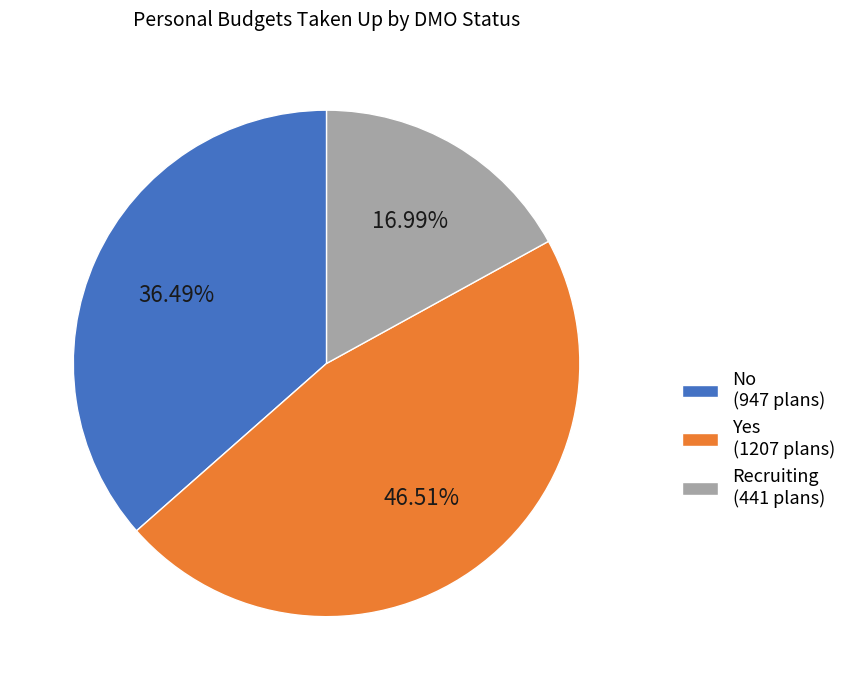

Rank the categories by value from highest to lowest.

Yes (1207 plans), No (947 plans), Recruiting (441 plans)